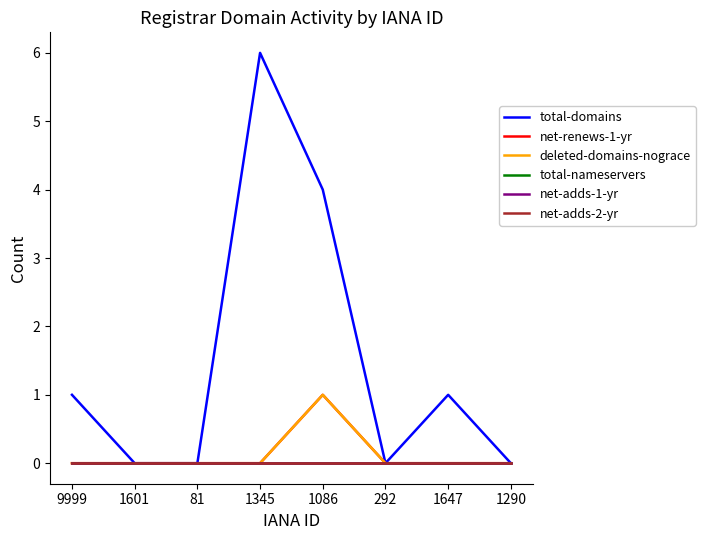

True or false: net-renews-1-yr and deleted-domains-nograce intersect in this chart.

False